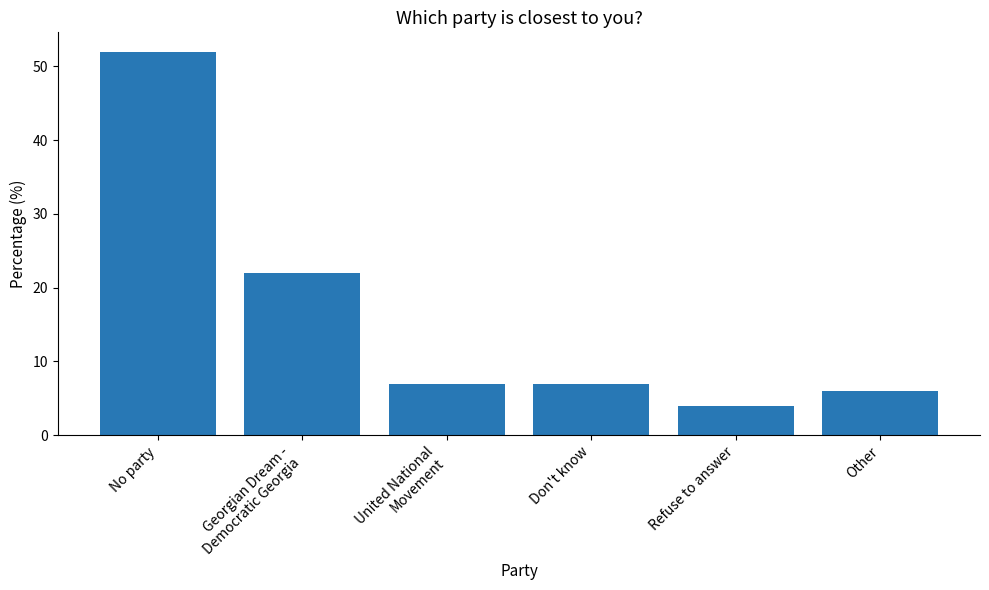

At which category does the chart reach its minimum across all series?

Refuse to answer